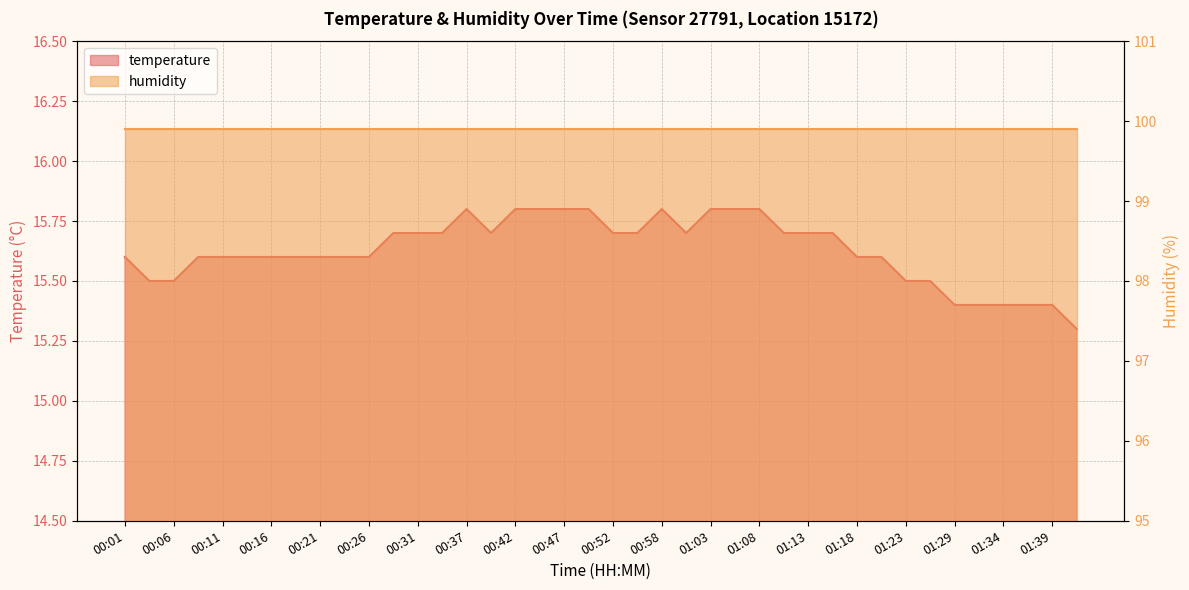

True or false: there are more than 1 points higher than both neighbors.

True